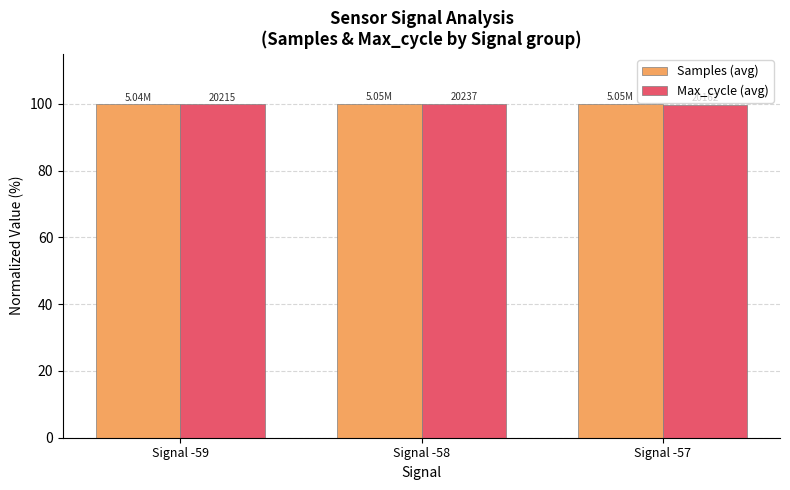

What is the value of the Max_cycle (avg) bar at the 1st from the left?

99.9